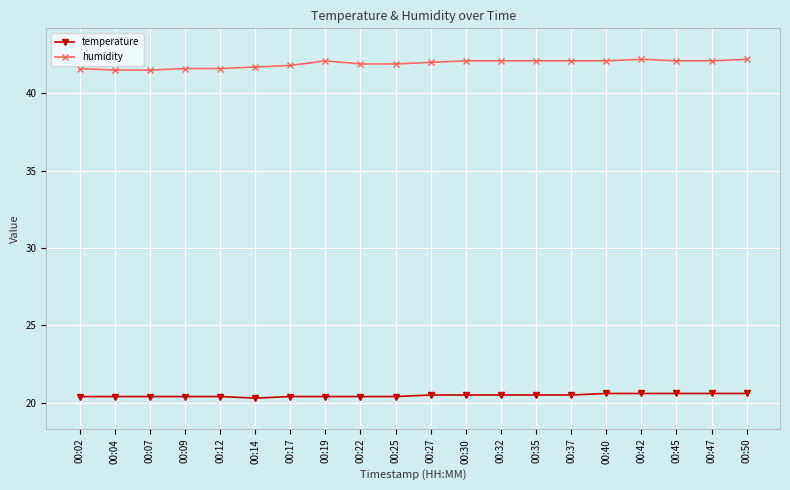

What is the smallest value displayed?

20.3